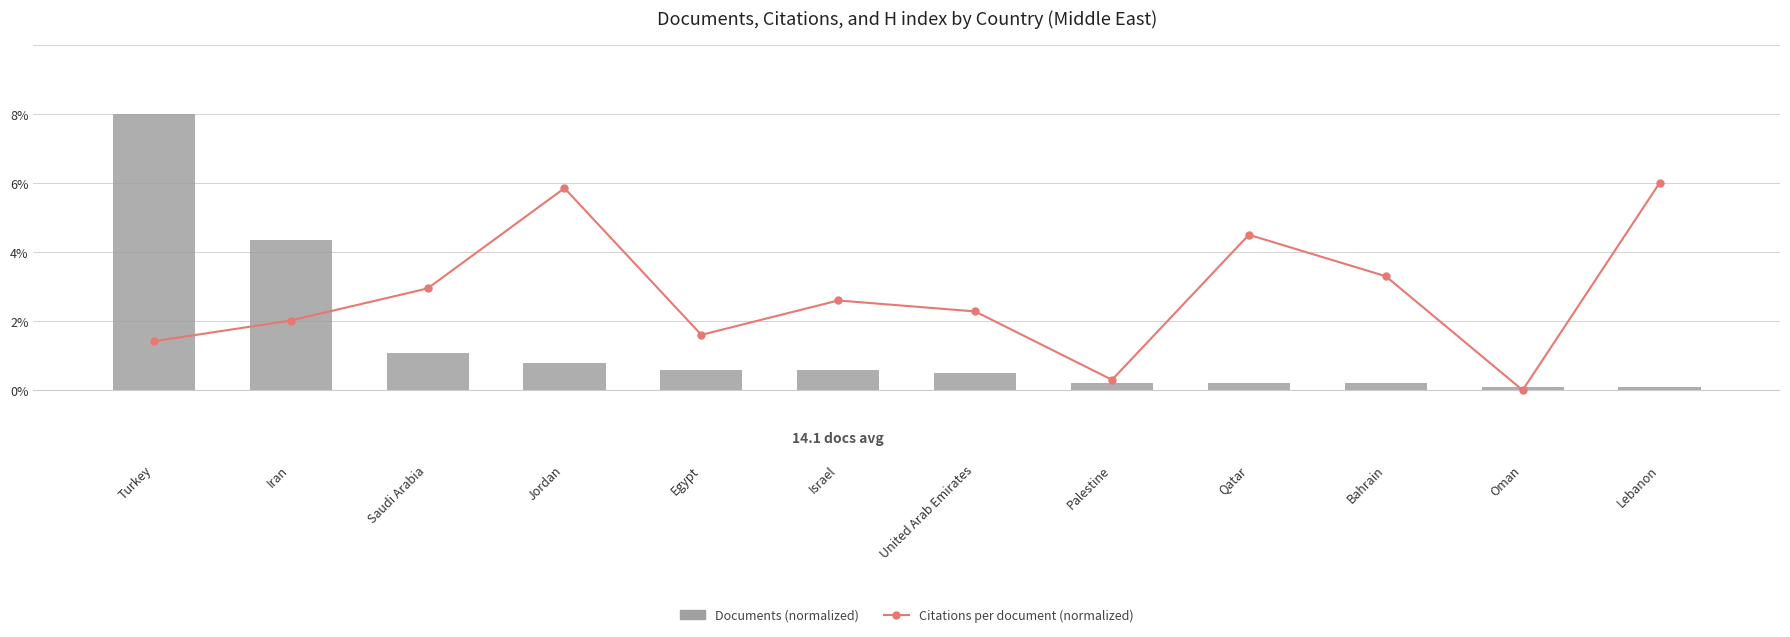

What is the label of the 7th bar from the left?

United Arab Emirates